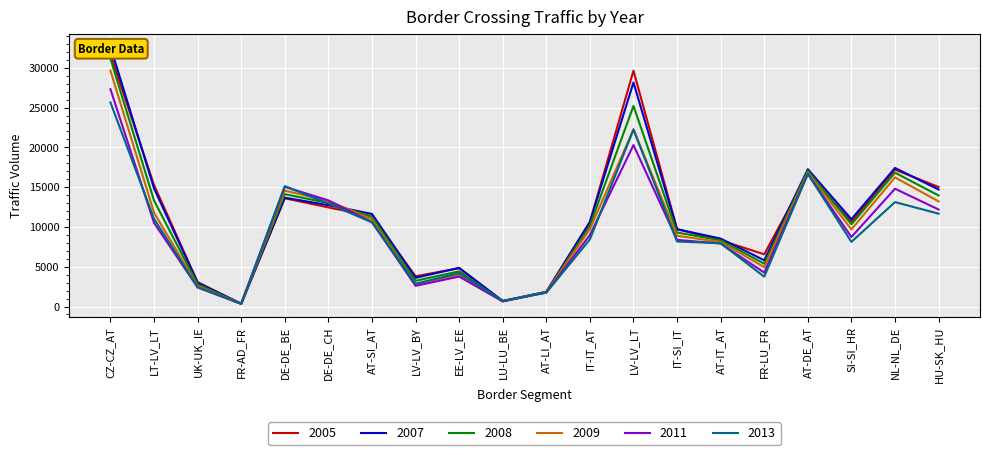

What value does the 2005 series have at AT-IT_AT?

8323